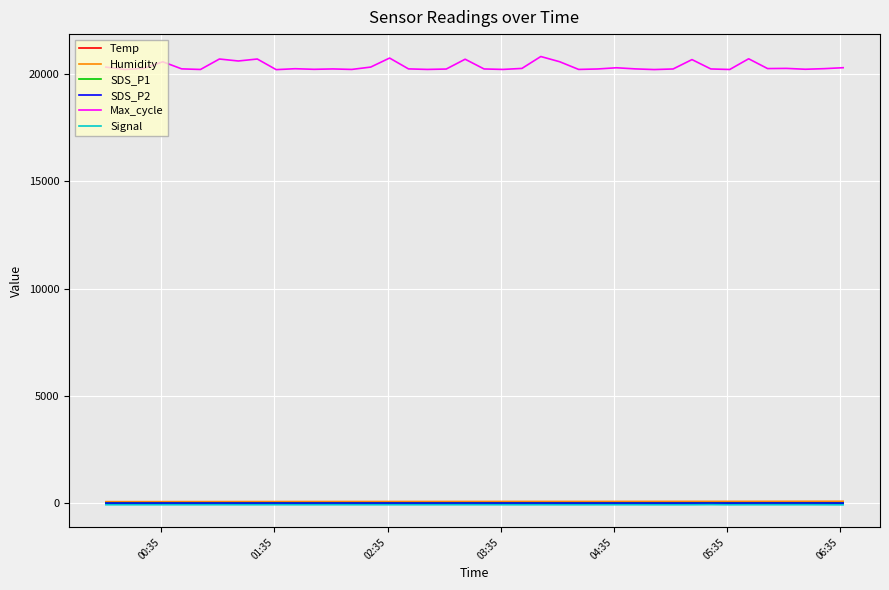

Which series has the largest range (max minus min)?

Max_cycle